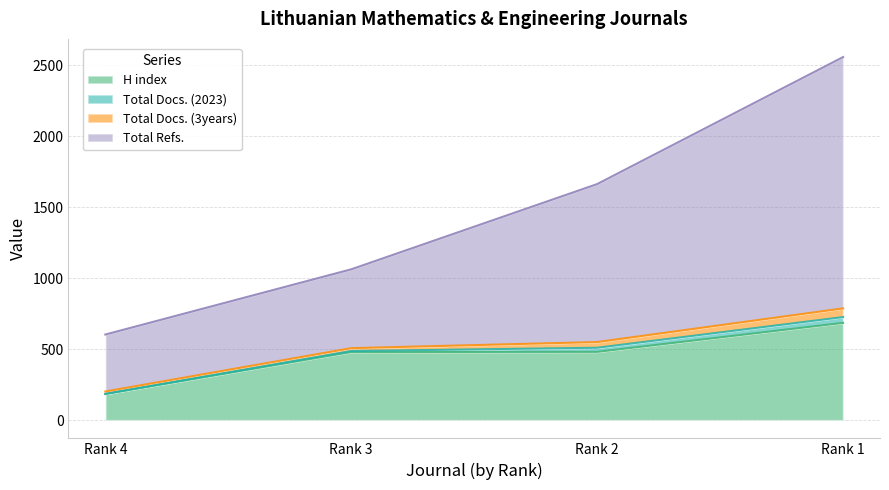

The value of H index at Rank 1 is 685. True or false?

True